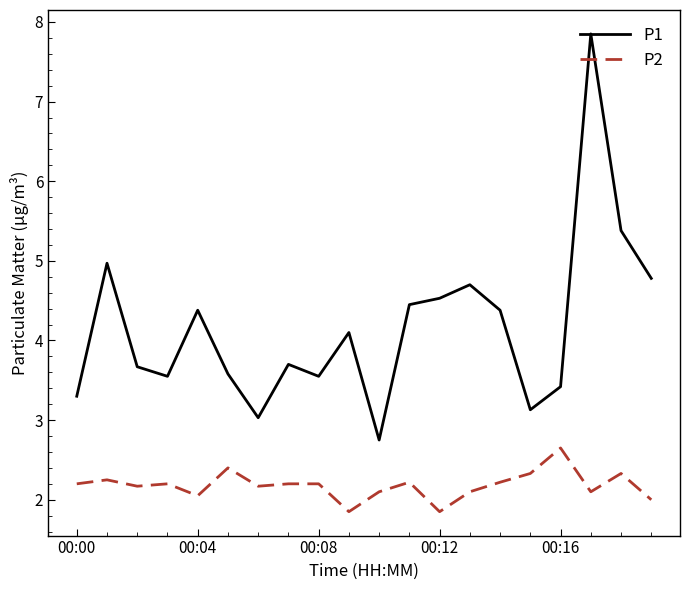

Which series has the largest range (max minus min)?

P1